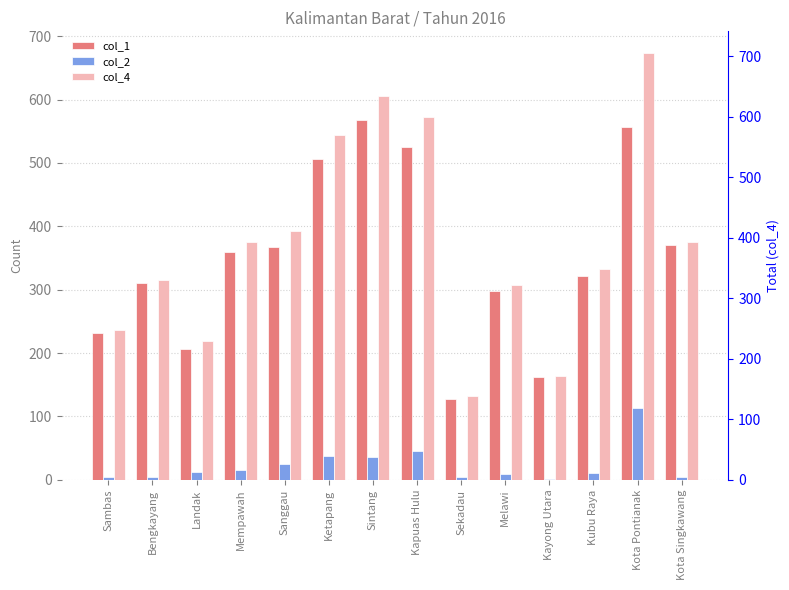

Where is col_1 nearest to the value 347?

Mempawah